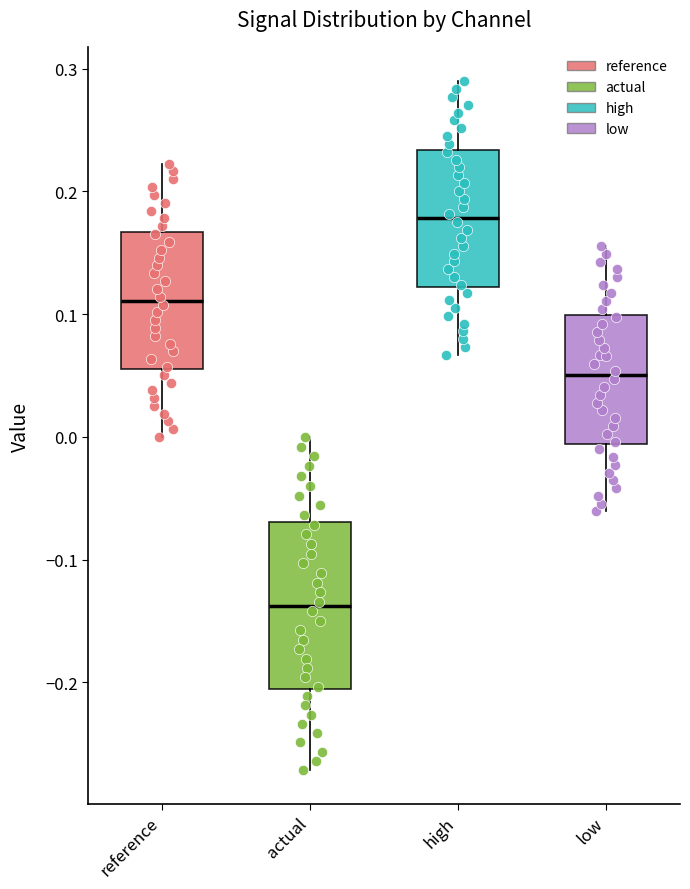

Reading left to right, read every box against the y-axis: the position of its median line, the range the box covers, and the ends of its whiskers. The values are not printed on the chart, so give them approximately, as read against the axis.

reference: median 0.11, box 0.06 to 0.17, whiskers 0.00 to 0.22
actual: median -0.14, box -0.21 to -0.07, whiskers -0.27 to 0.00
high: median 0.18, box 0.12 to 0.23, whiskers 0.07 to 0.29
low: median 0.05, box -0.01 to 0.10, whiskers -0.06 to 0.16